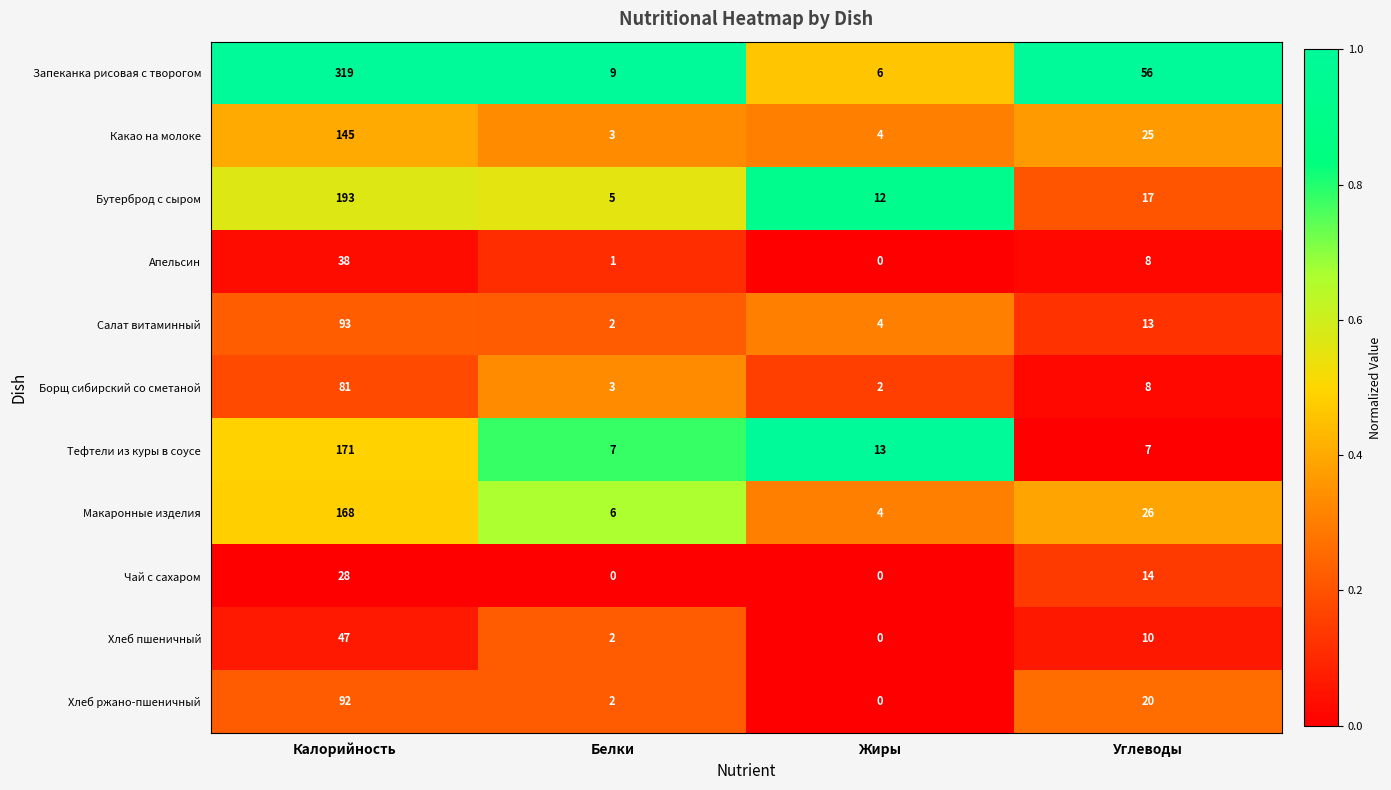

At which category is the sum across all series the highest?

Калорийность